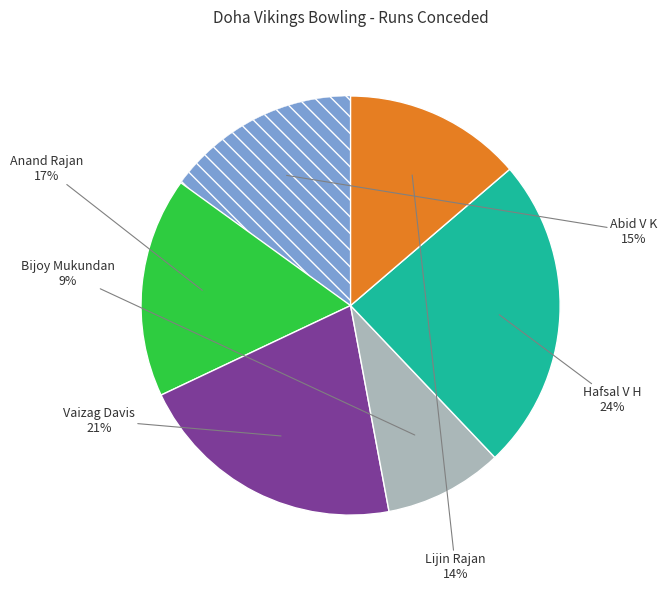

Does any single category account for the majority?

No